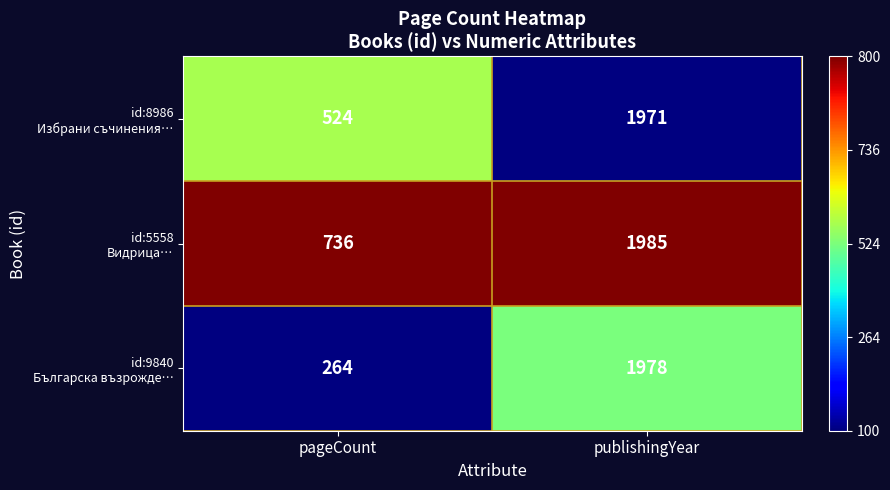

How many data points does each series have?

2